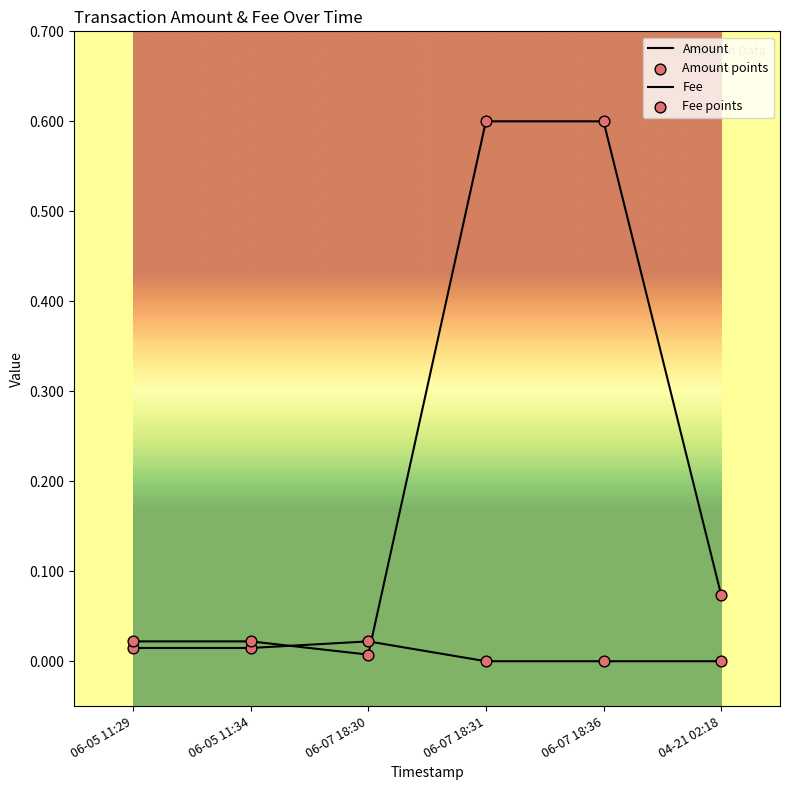

How many lines are shown in the chart?

2